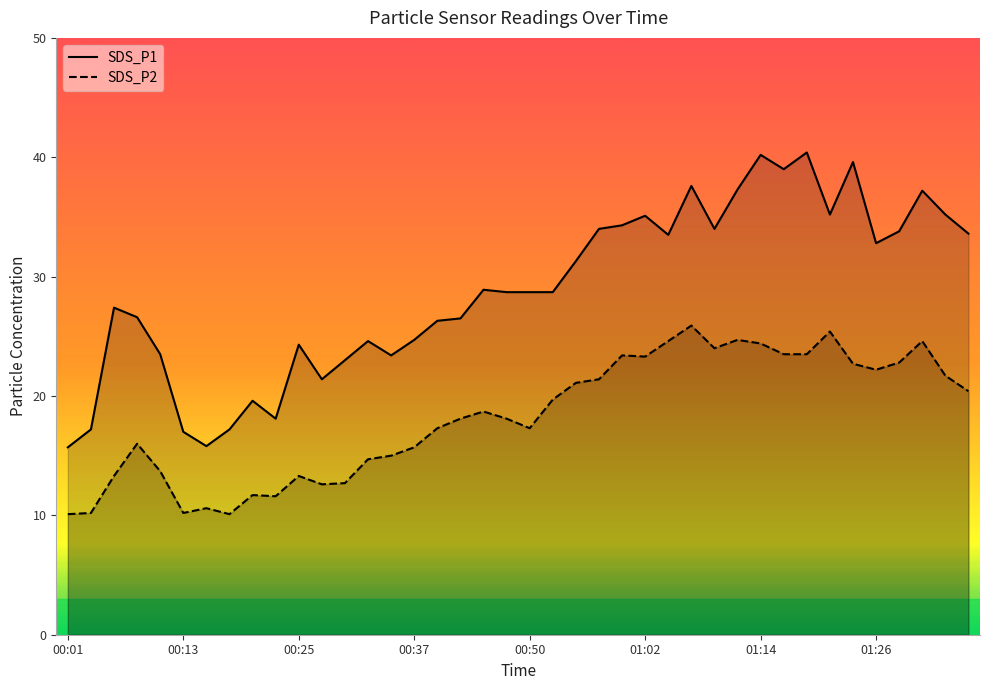

How many interior local peaks does the SDS_P1 series have?

11